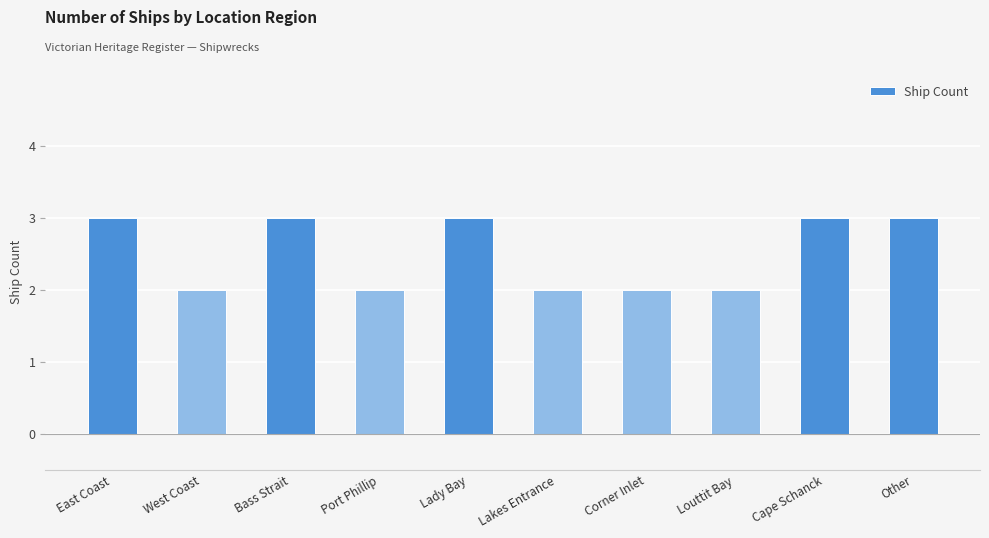

What is the sum of the values at West Coast and Cape Schanck?

5